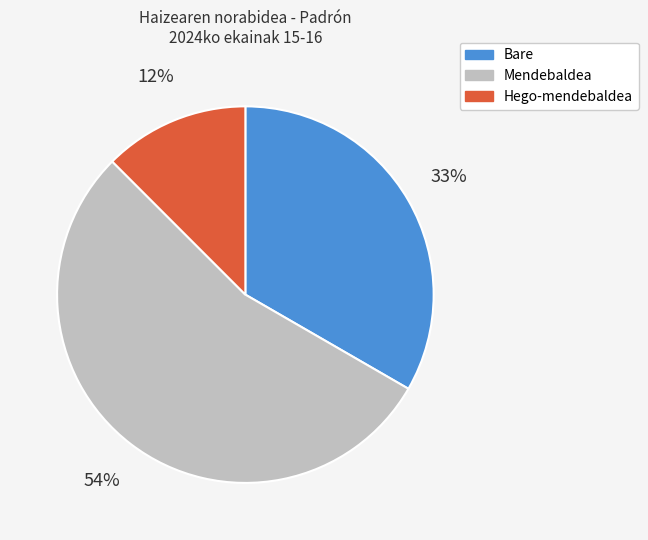

Is there any slice that represents more than half of the pie?

Yes